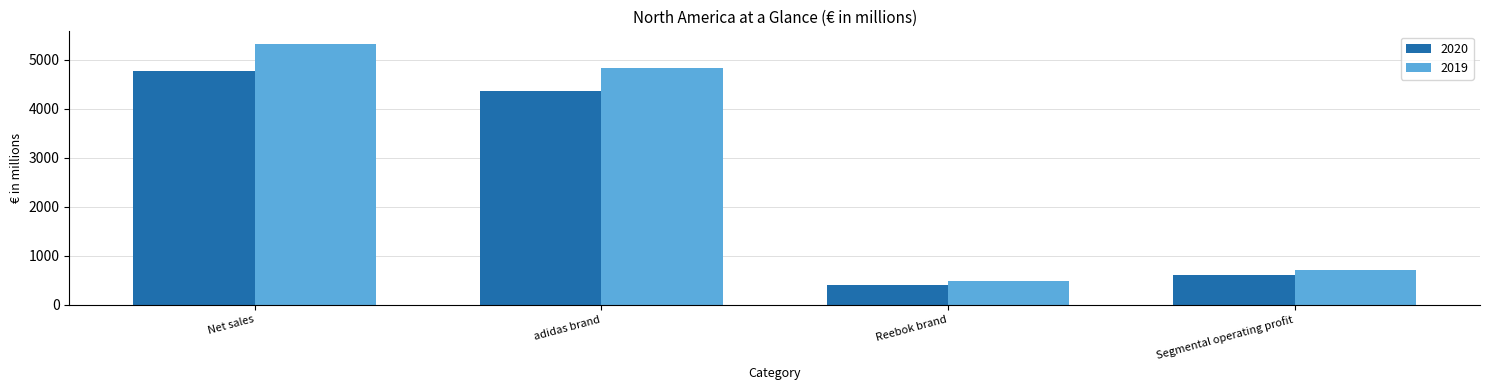

Which series has the widest spread of values?

2019